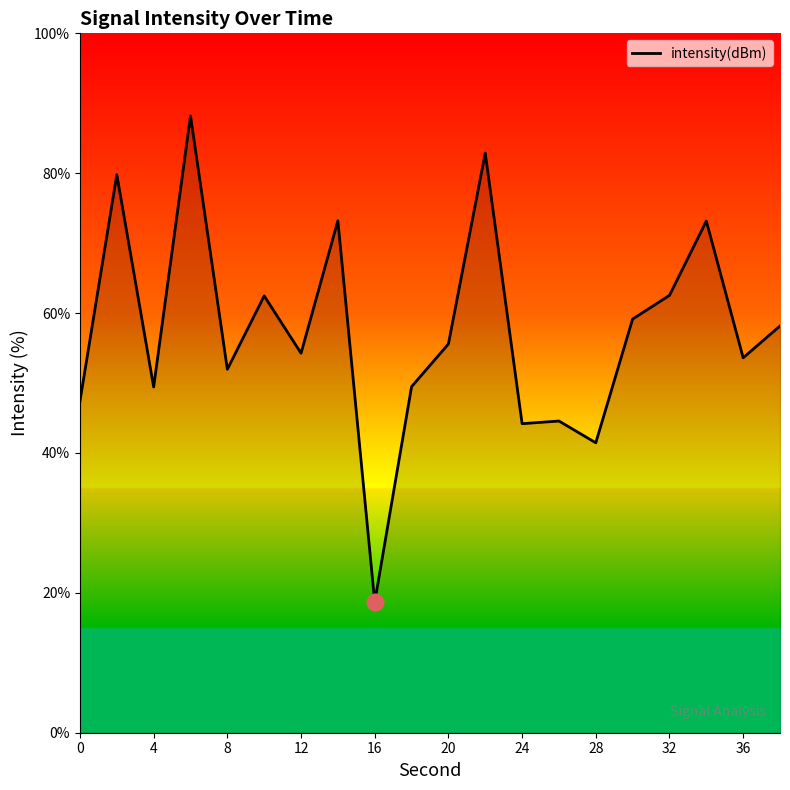

What is the difference between the maximum and minimum values?

69.5